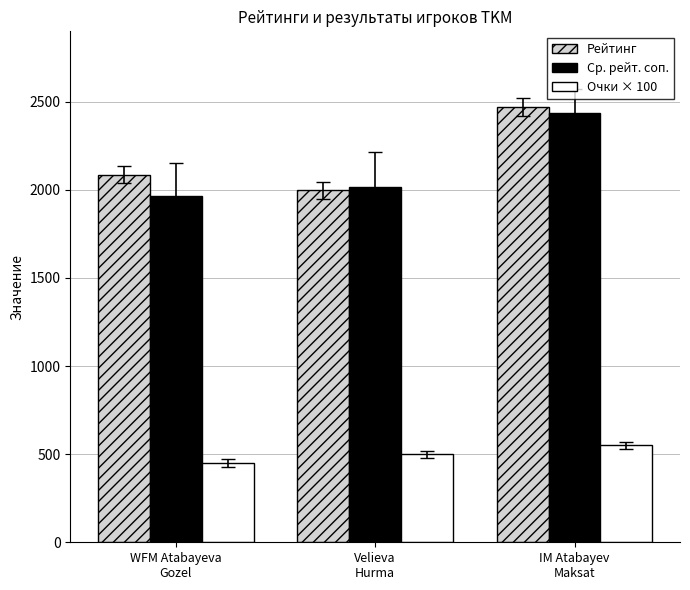

How many groups of bars are there?

3